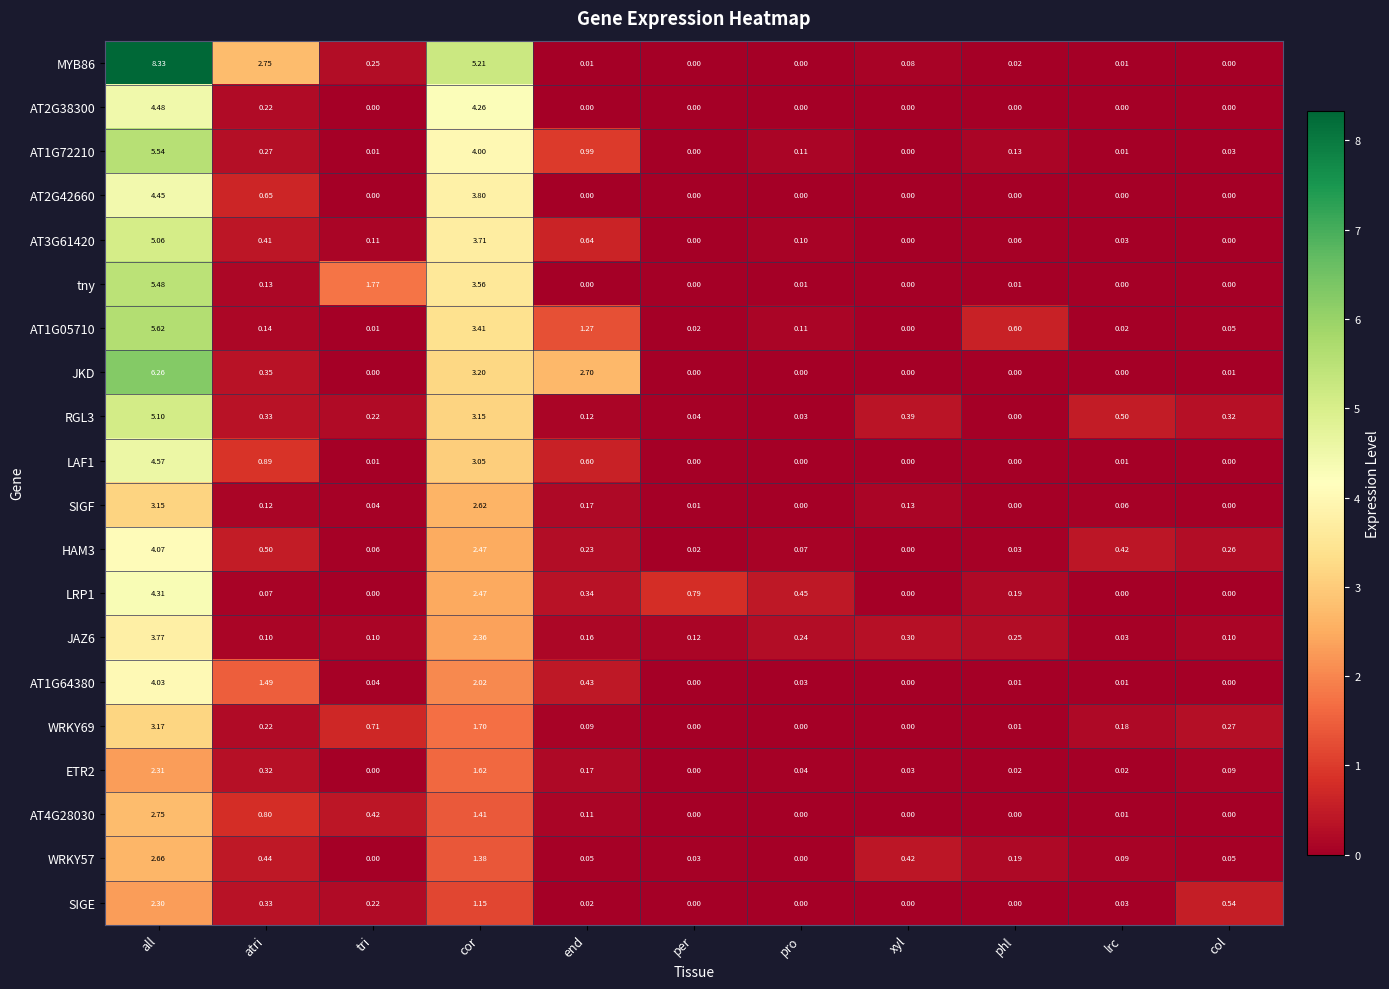

Which category has the highest value in the LAF1 series?

all